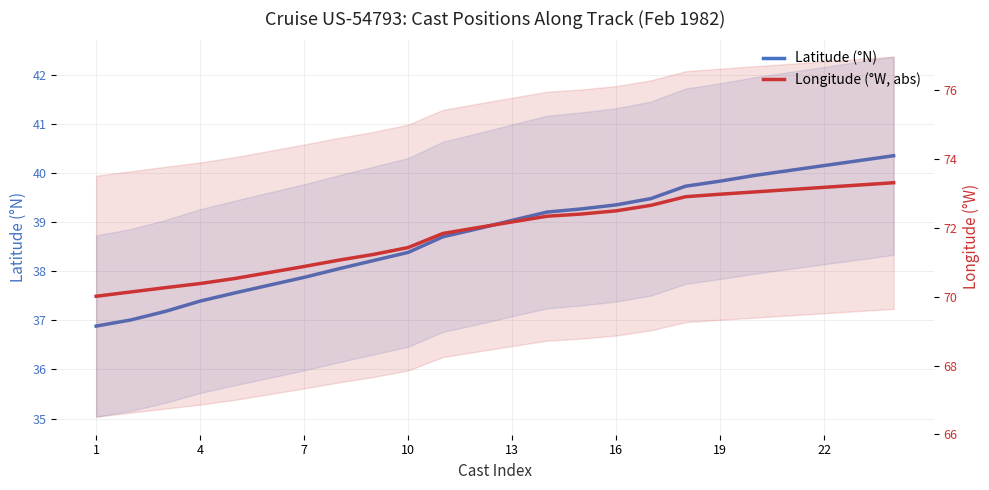

Does the chart have visible grid lines?

Yes